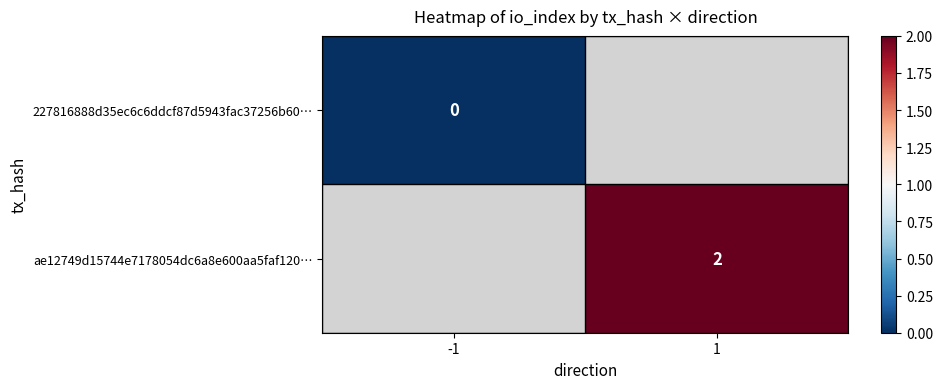

The ae12749d15744e7178054dc6a8e600aa5faf120… series shows 1 at 1. True or false?

False